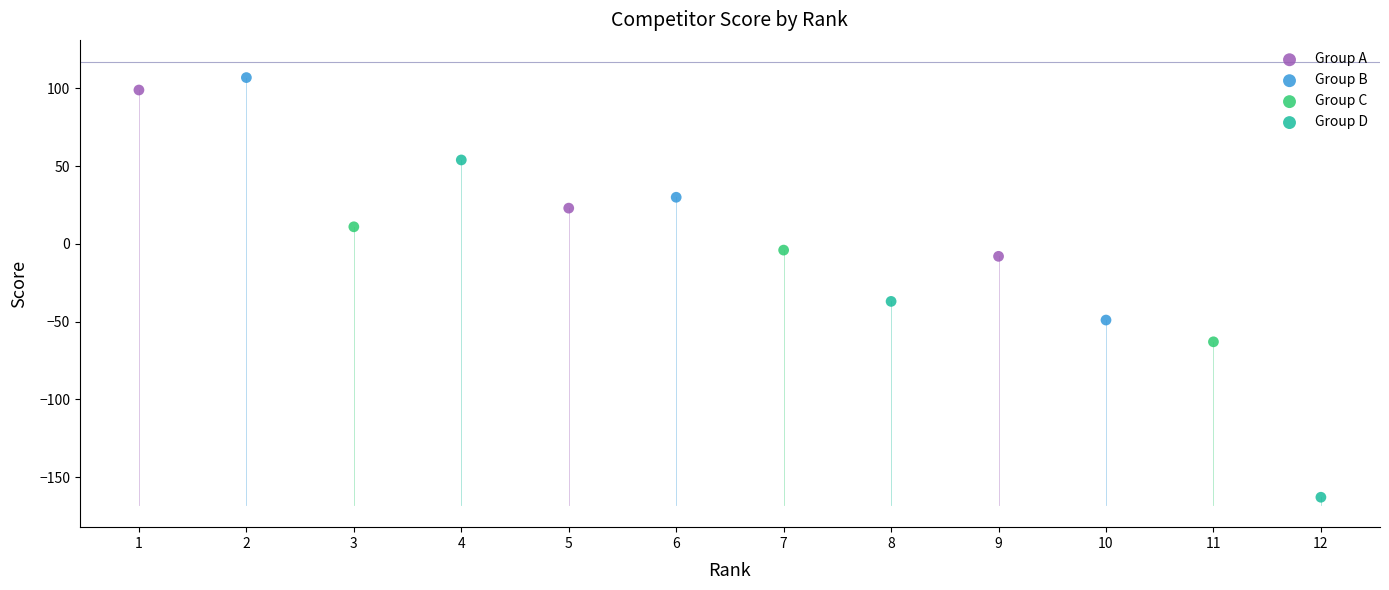

Which series contains the lowest Y value?

Group D